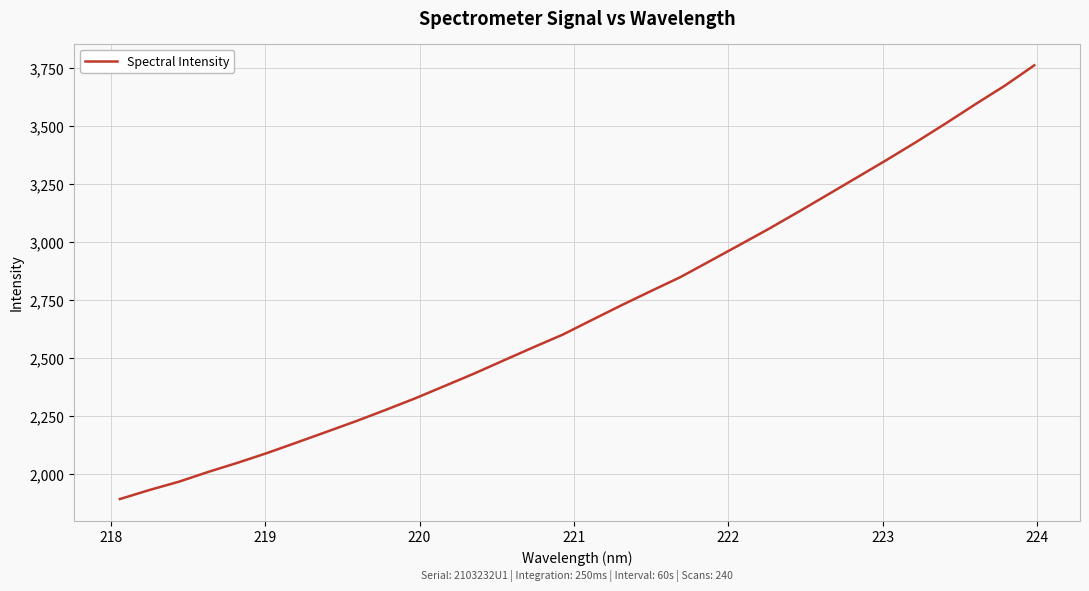

What is the difference between the maximum and minimum values?

1866.8